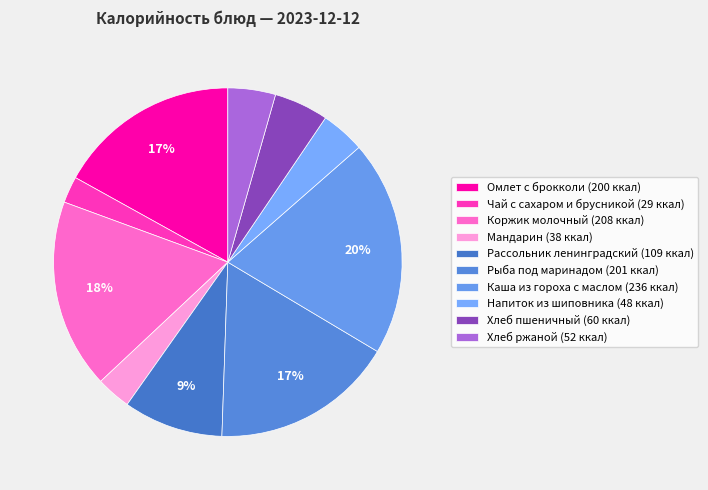

Do Хлеб пшеничный and Чай с сахаром и брусникой together represent more than half of the pie?

No